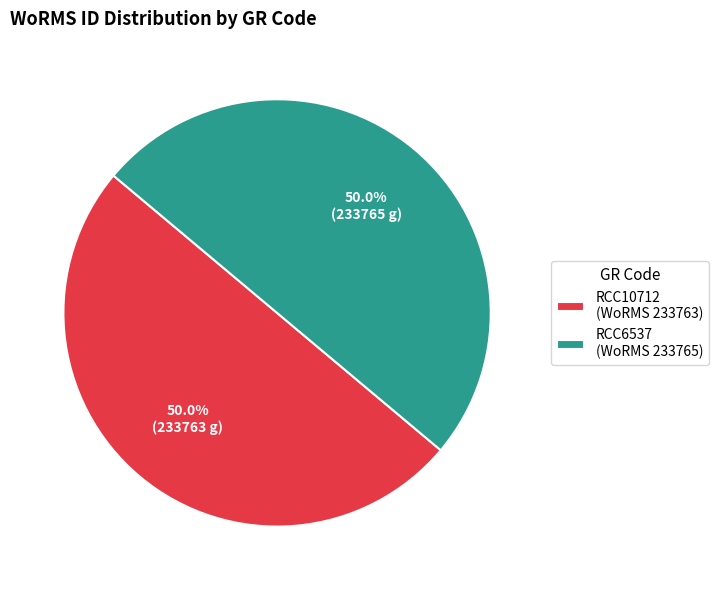

How much of the chart is everything except RCC6537 (WoRMS 233765)?

50.0%